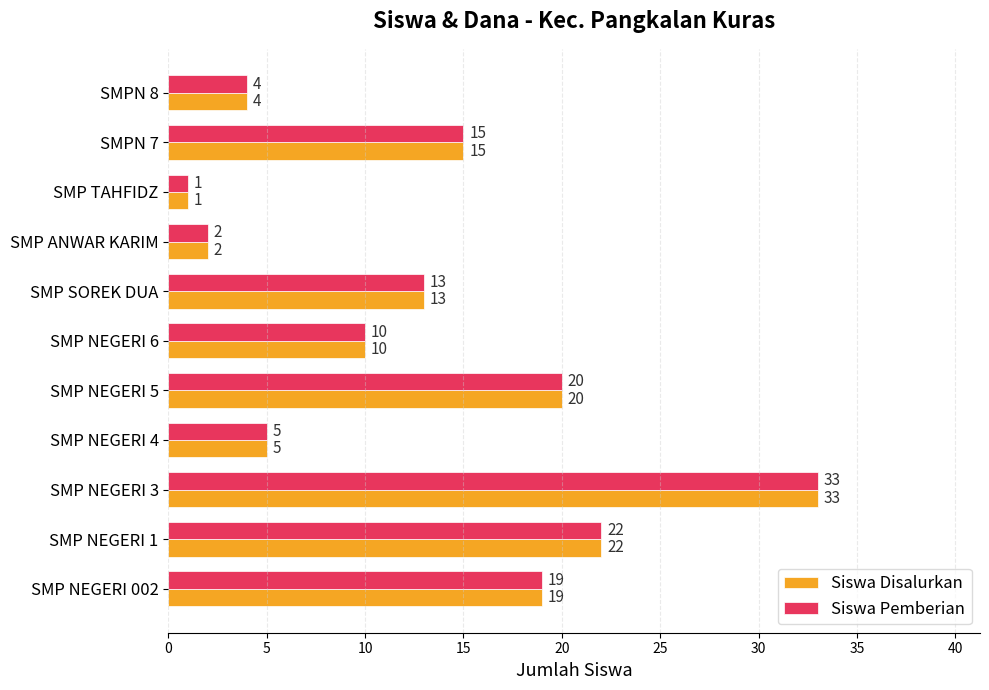

List the labels in order of Siswa Pemberian value, largest first.

SMP NEGERI 3, SMP NEGERI 1, SMP NEGERI 5, SMP NEGERI 002, SMPN 7, SMP SOREK DUA, SMP NEGERI 6, SMP NEGERI 4, SMPN 8, SMP ANWAR KARIM, SMP TAHFIDZ